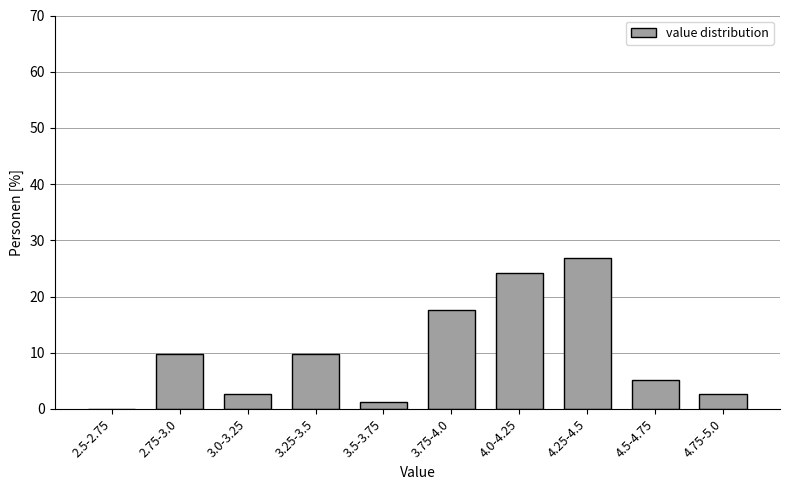

Reading left to right, transcribe all the data shown in this chart.

2.5-2.75=0.0	2.75-3.0=9.8	3.0-3.25=2.6	3.25-3.5=9.8	3.5-3.75=1.3	3.75-4.0=17.6	4.0-4.25=24.2	4.25-4.5=26.8	4.5-4.75=5.2	4.75-5.0=2.6